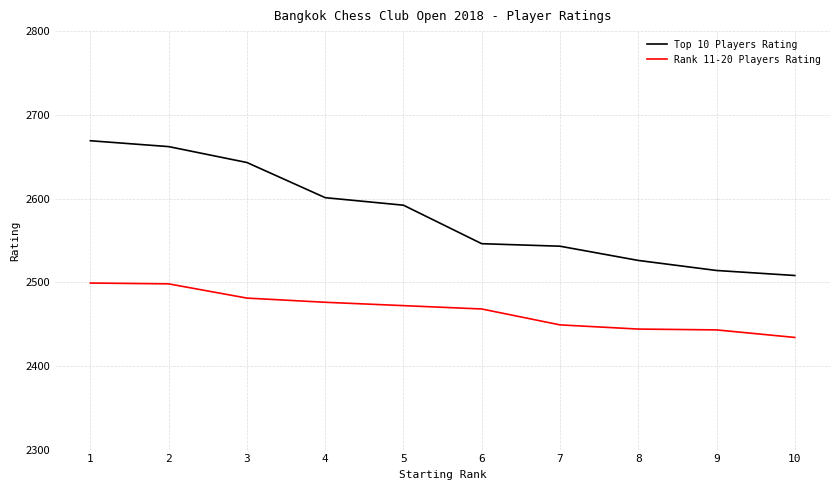

True or false: Rank 11-20 Players Rating and Top 10 Players Rating cross at least once.

False